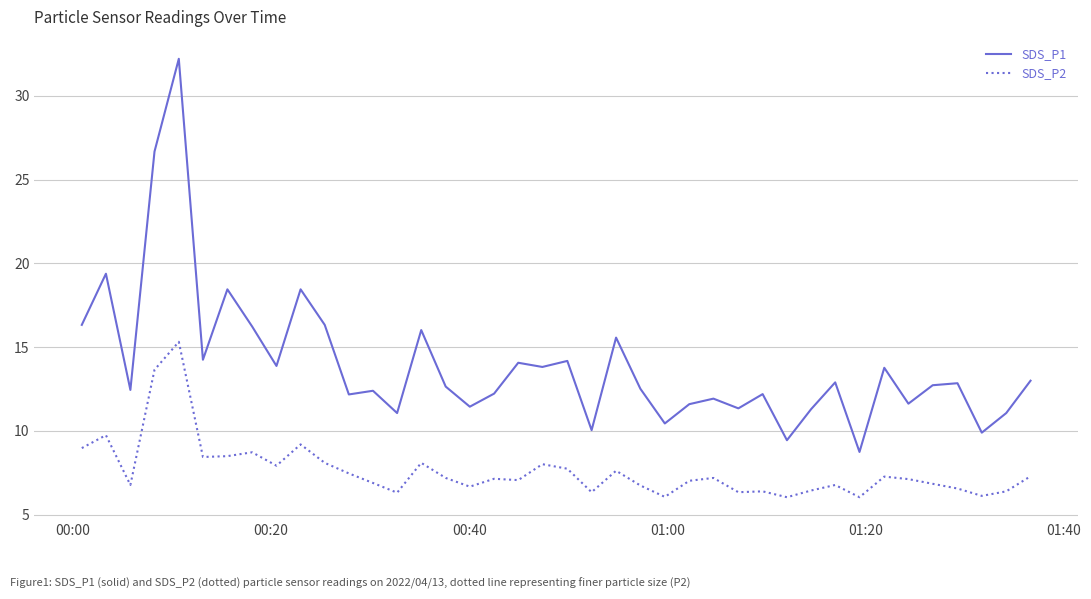

What is the greatest value displayed?

32.2